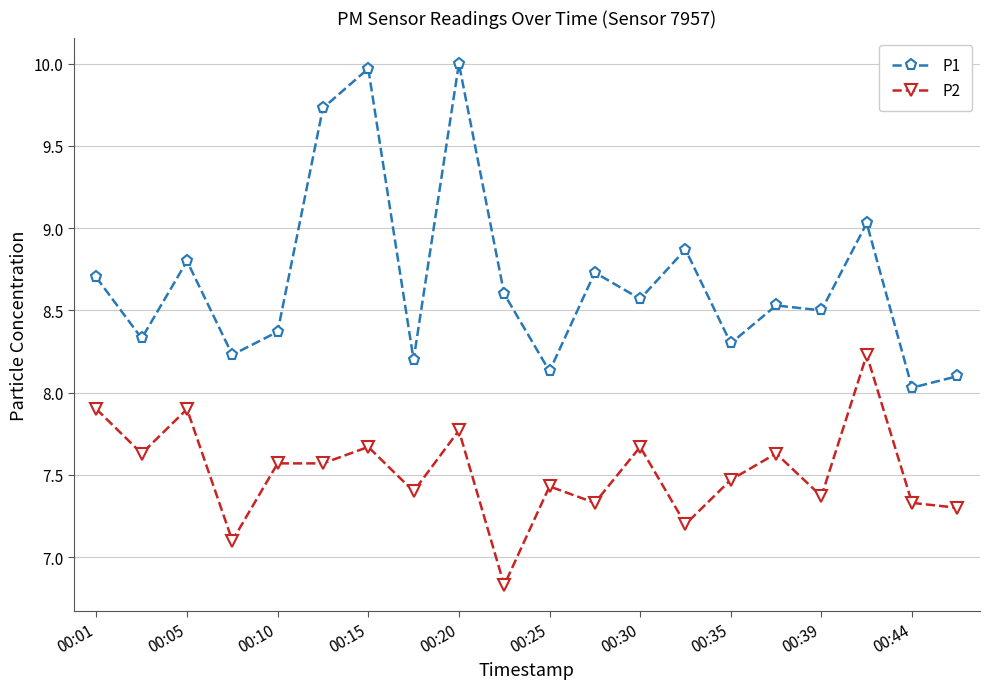

Does the chart display data point markers on the line(s)?

Yes